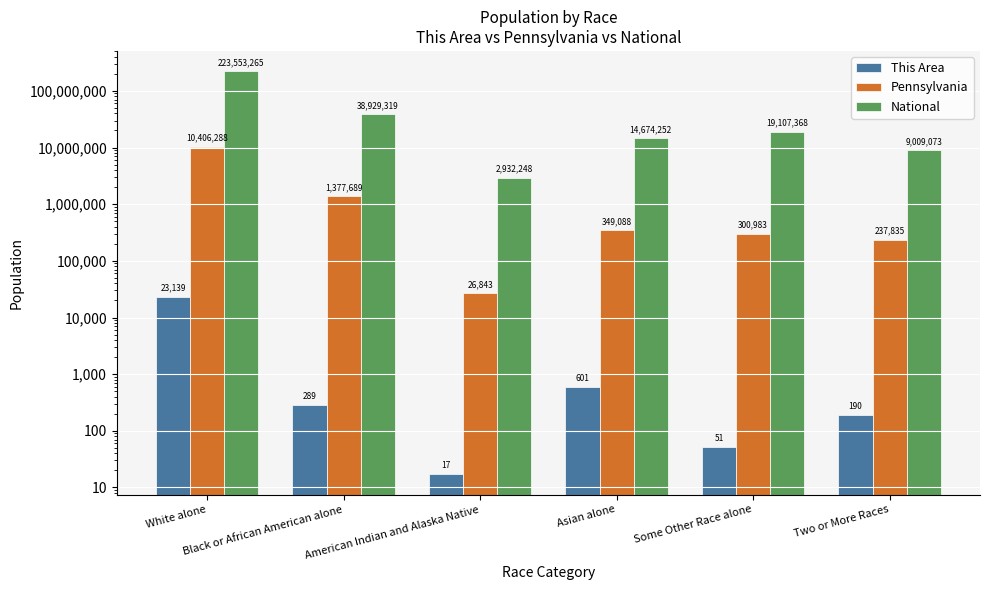

At which category is the sum across all series the highest?

White alone